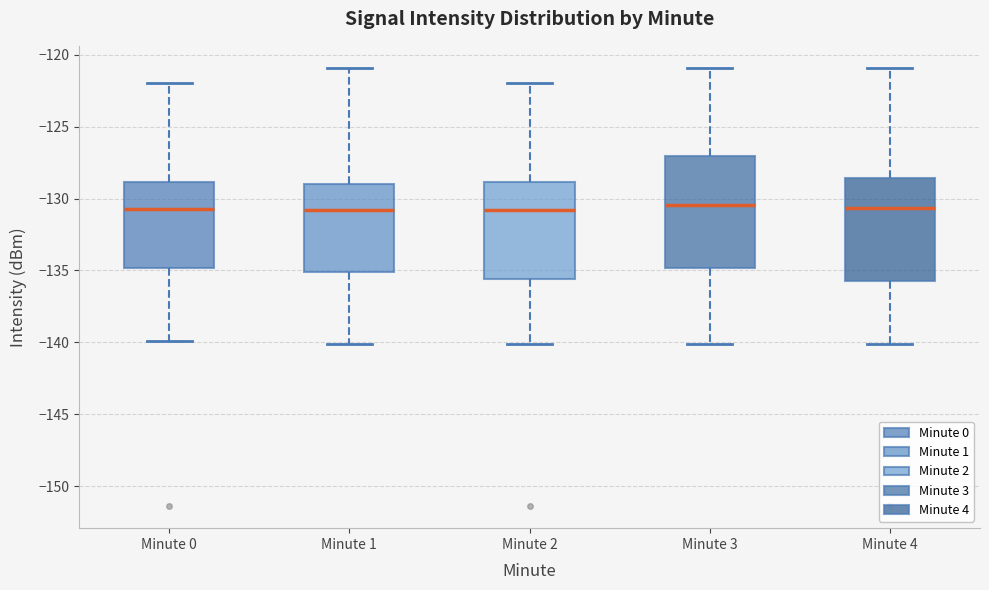

Reading left to right, transcribe this box plot: for each box, give where its median line is, the range the box spans, and where its two whiskers end, as read against the y-axis. The values are not printed on the chart, so give them approximately, as read against the axis.

Minute 0: median -130.5, box -135.0 to -129.0, whiskers -140.0 to -122.0
Minute 1: median -131.0, box -135.0 to -129.0, whiskers -140.0 to -121.0
Minute 2: median -131.0, box -135.5 to -129.0, whiskers -140.0 to -122.0
Minute 3: median -130.5, box -135.0 to -127.0, whiskers -140.0 to -121.0
Minute 4: median -130.5, box -135.5 to -128.5, whiskers -140.0 to -121.0